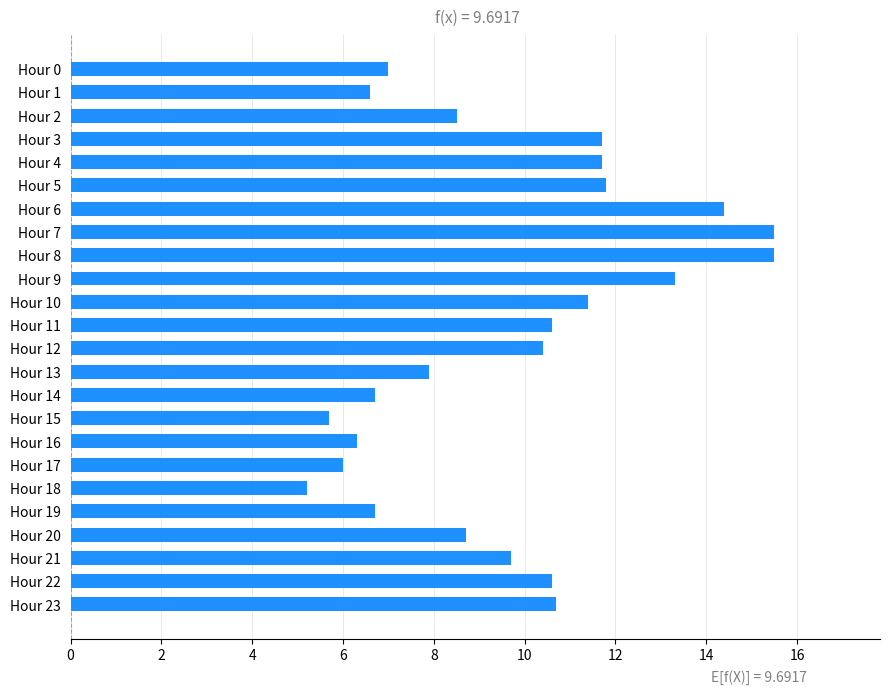

What is the value of the 1st bar from the top?

7.0